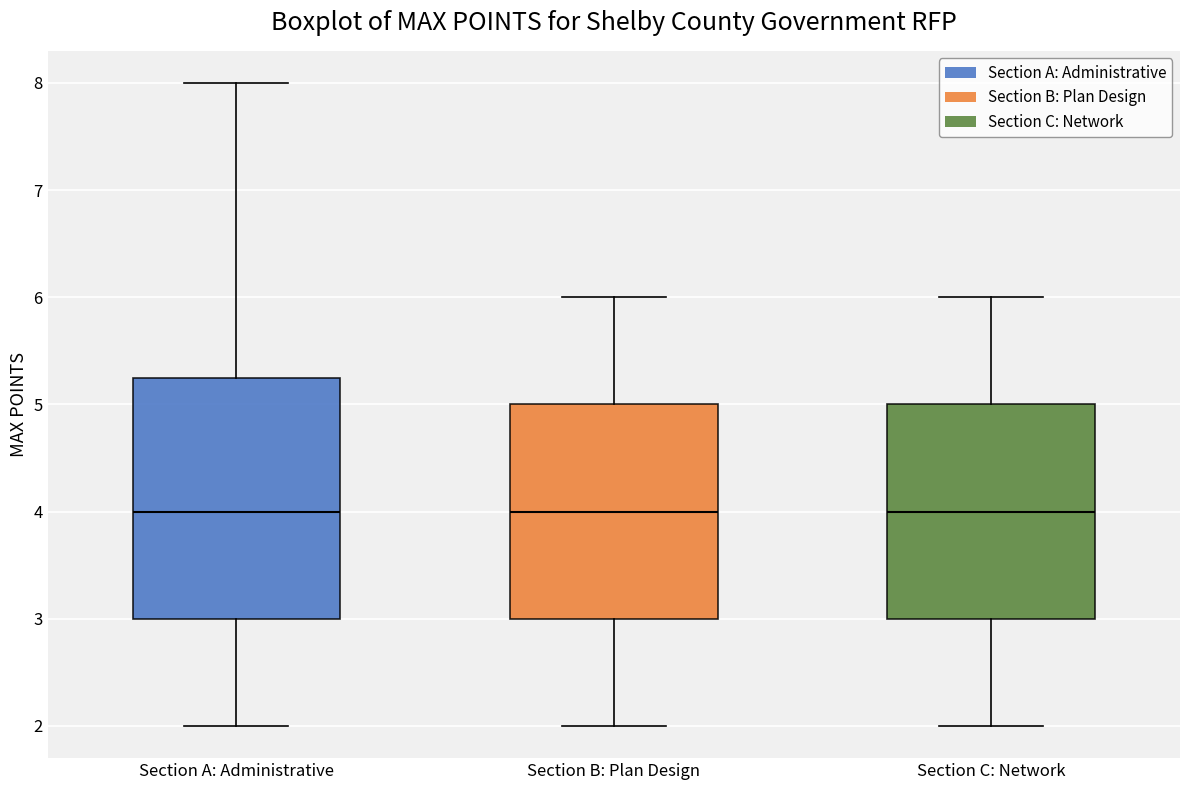

Which box is the tallest, from its lower edge to its upper edge?

Section A: Administrative